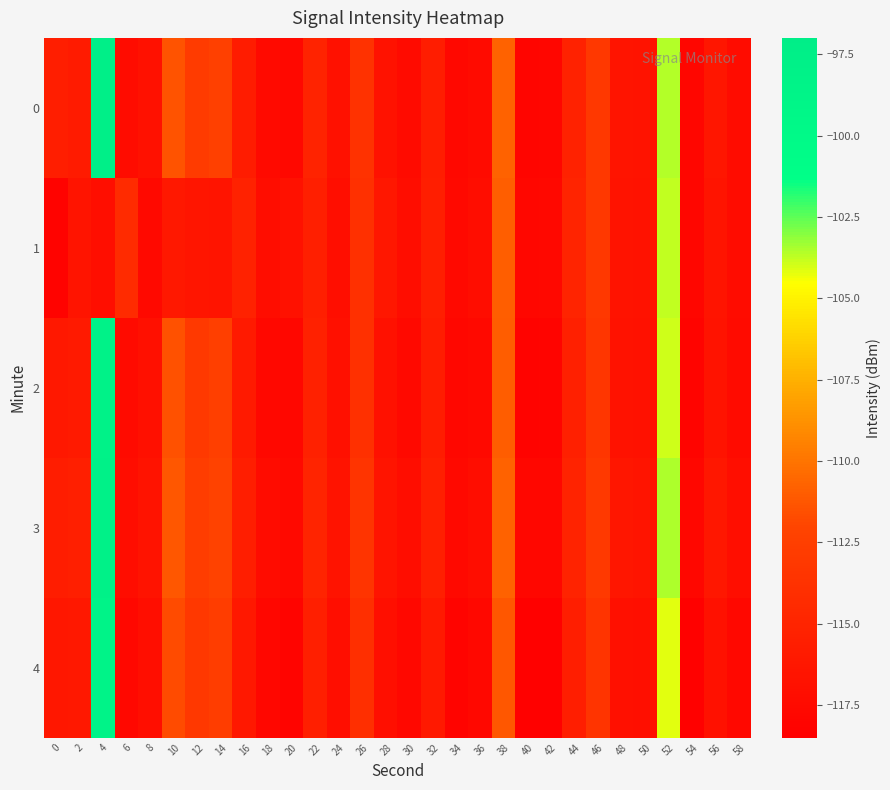

How many data points does each series have?

30